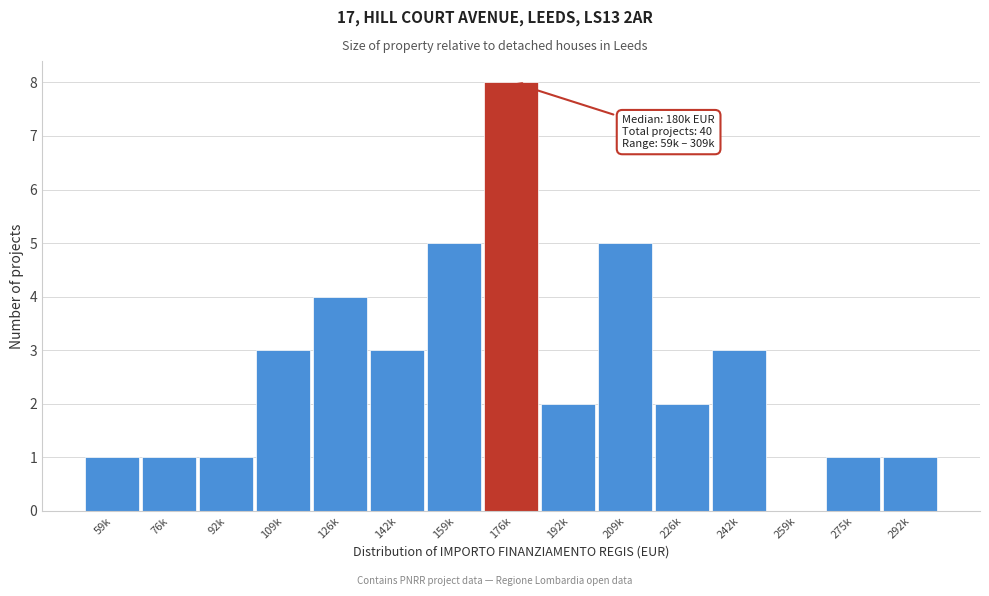

Reading right to left, extract all data points from this chart.

292k=1	275k=1	259k=0	242k=3	226k=2	209k=5	192k=2	176k=8	159k=5	142k=3	126k=4	109k=3	92k=1	76k=1	59k=1